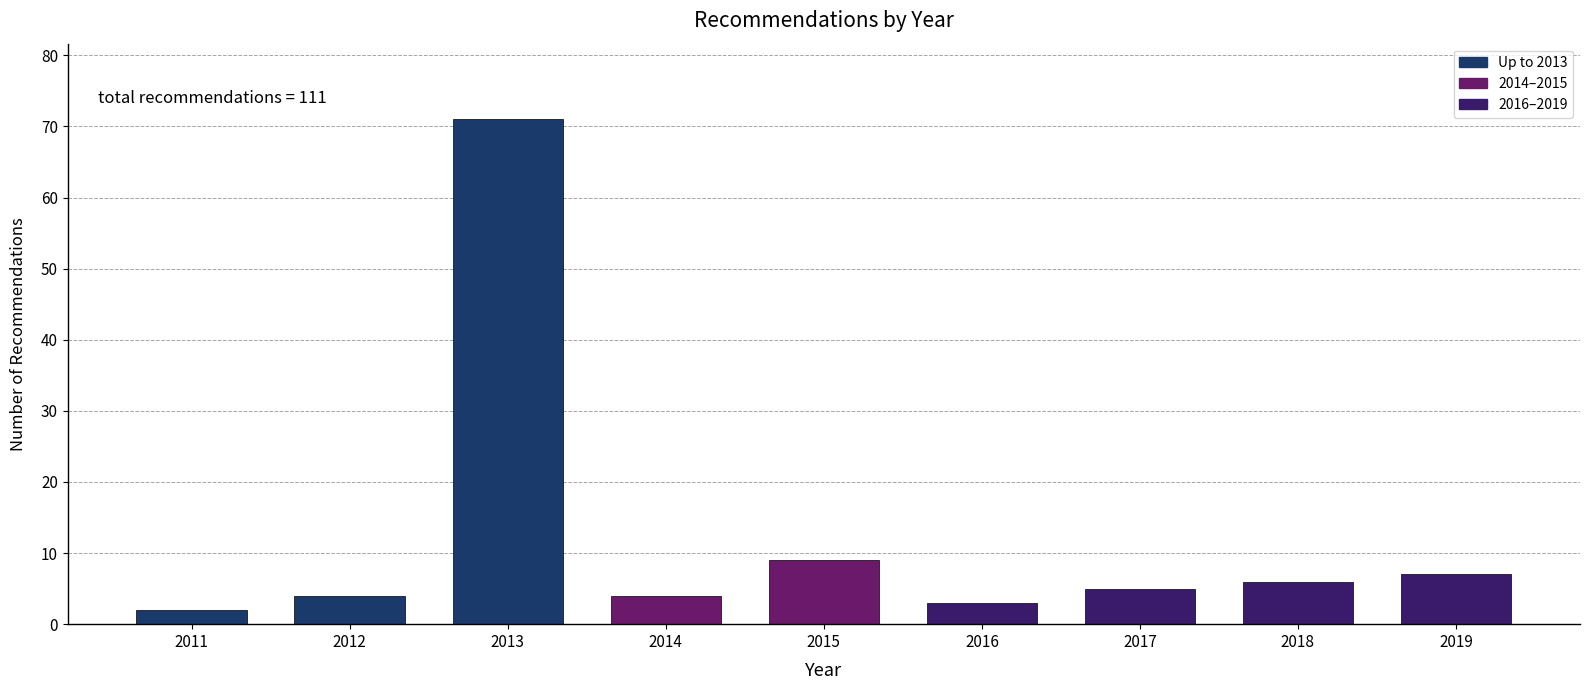

Reading right to left, what are all the values shown in this chart?

2019=7	2018=6	2017=5	2016=3	2015=9	2014=4	2013=71	2012=4	2011=2